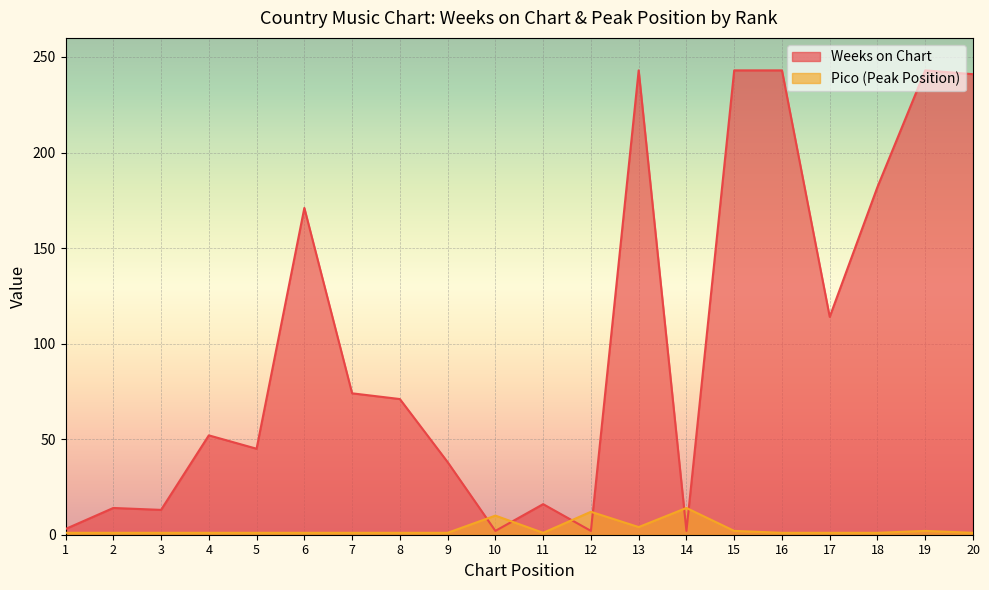

True or false: Weeks on Chart has more than 1 interior local peaks.

True